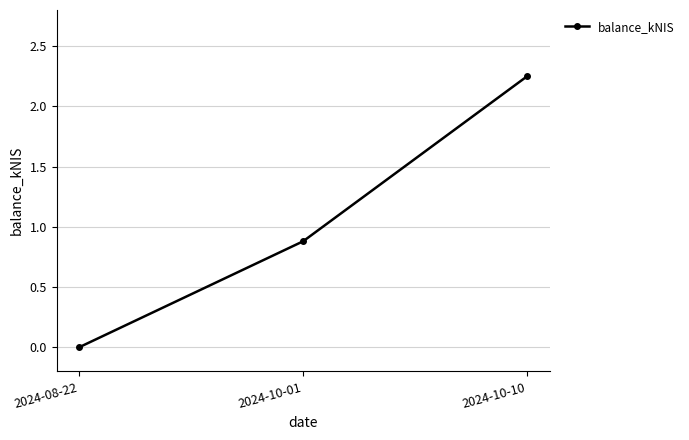

How many lines are shown in the chart?

1